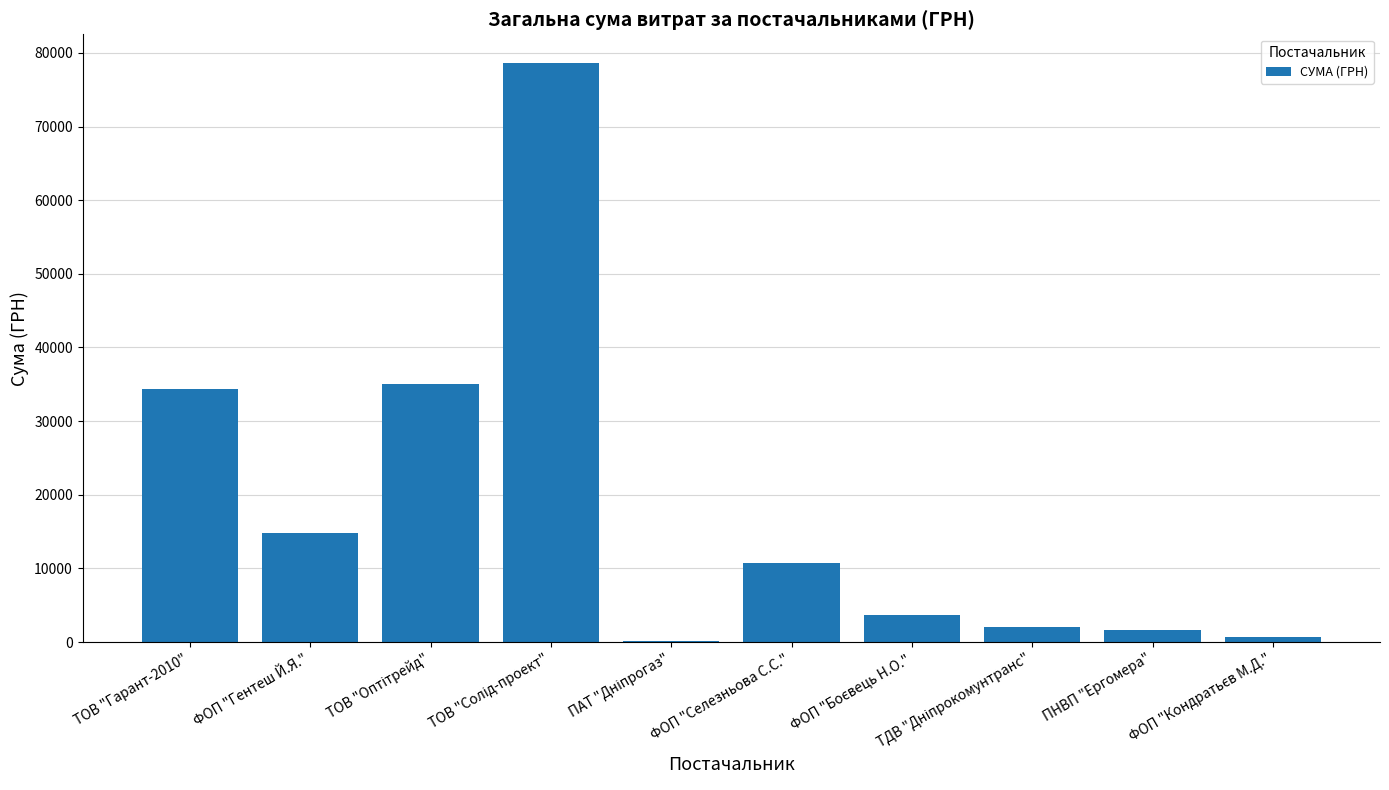

What is the greatest value displayed?

78600.0